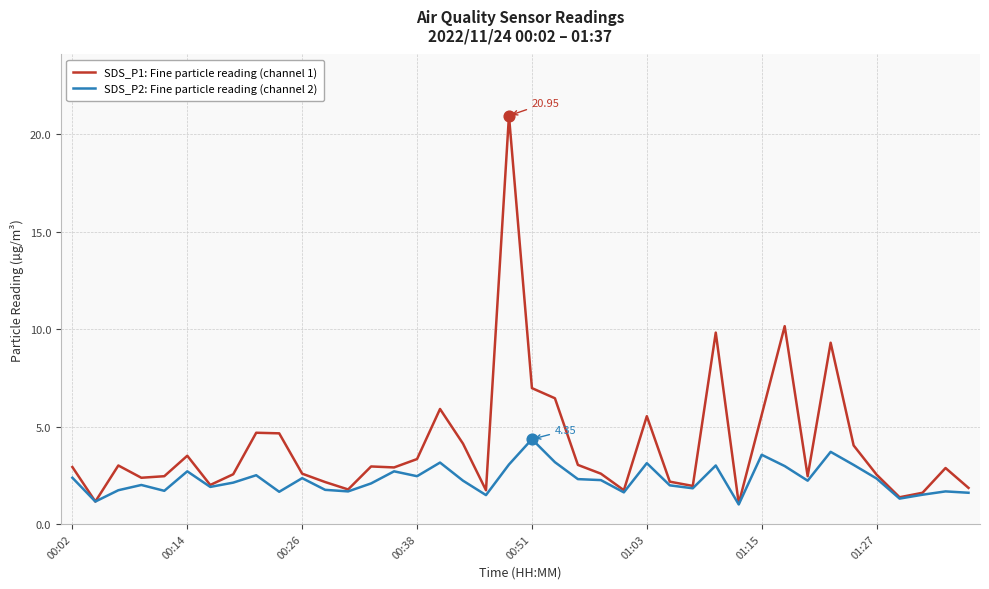

Which series has the widest spread of values?

SDS_P1: Fine particle reading (channel 1)